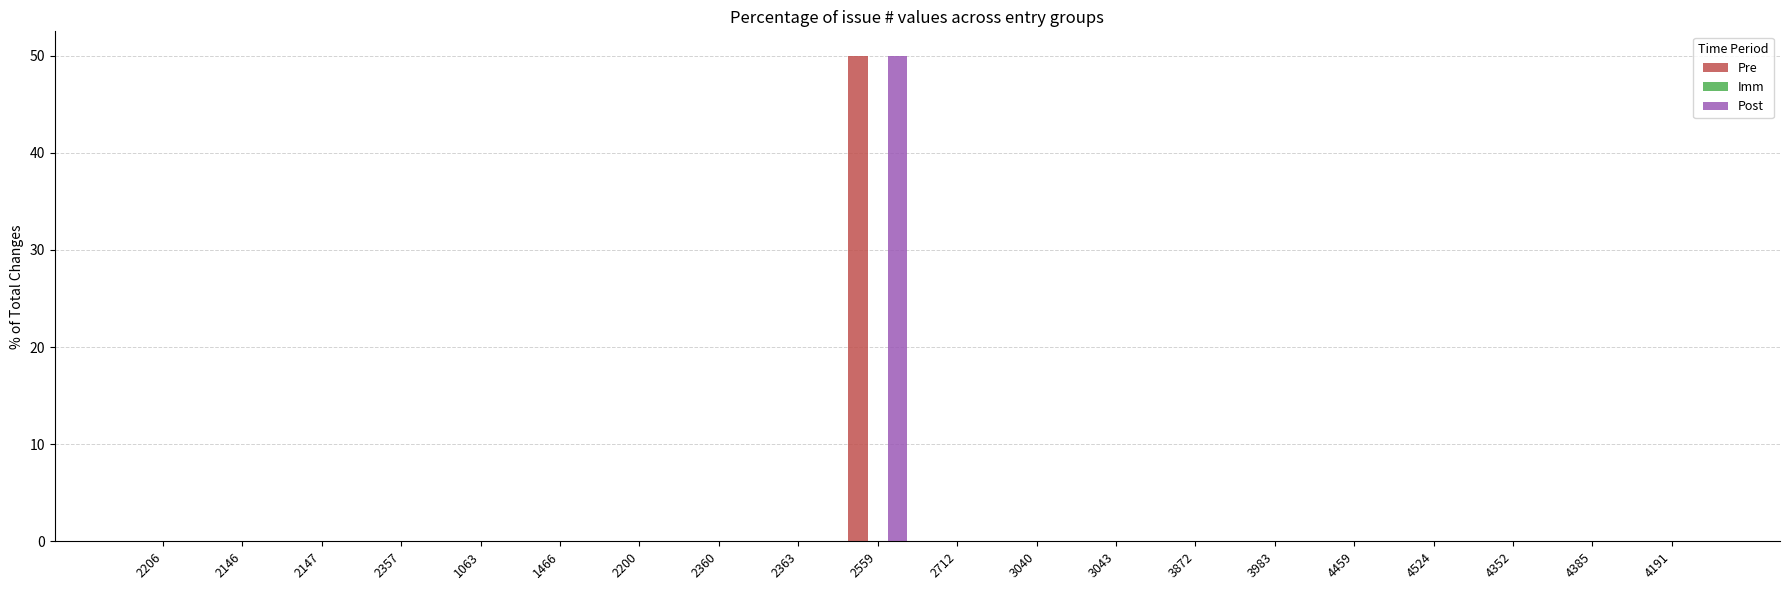

What is the sum of all Pre values?

50